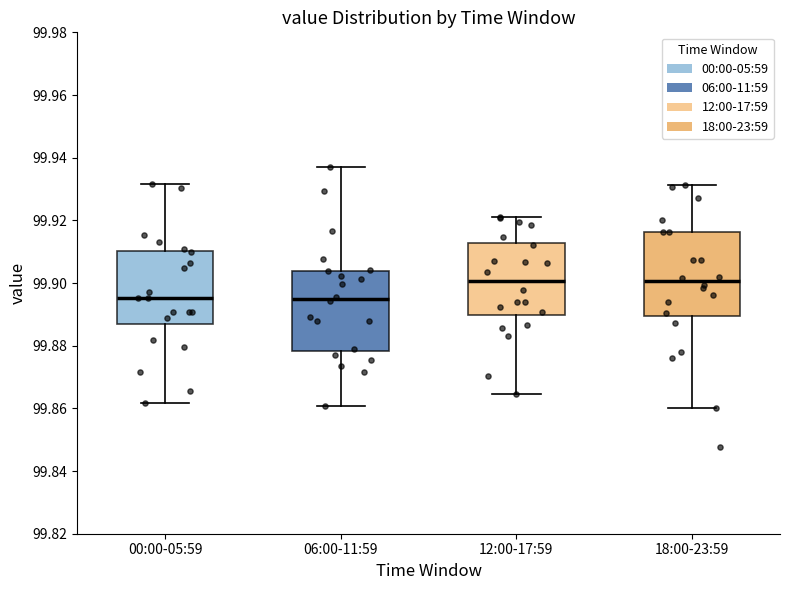

Reading left to right, read every box against the y-axis: the position of its median line, the range the box covers, and the ends of its whiskers. The values are not printed on the chart, so give them approximately, as read against the axis.

00:00-05:59: median 99.896, box 99.888 to 99.910, whiskers 99.862 to 99.932
06:00-11:59: median 99.894, box 99.878 to 99.904, whiskers 99.860 to 99.938
12:00-17:59: median 99.900, box 99.890 to 99.912, whiskers 99.864 to 99.922
18:00-23:59: median 99.900, box 99.890 to 99.916, whiskers 99.860 to 99.932